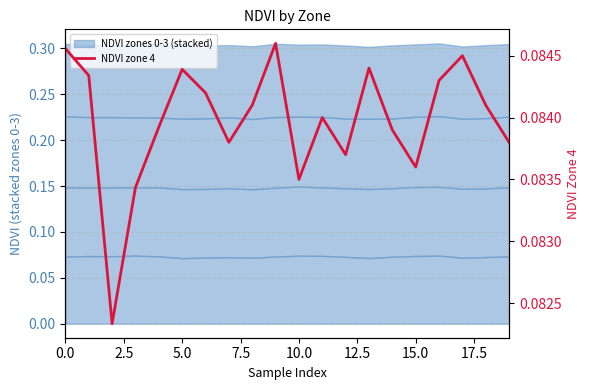

True or false: there are more than 1 points higher than both neighbors.

True